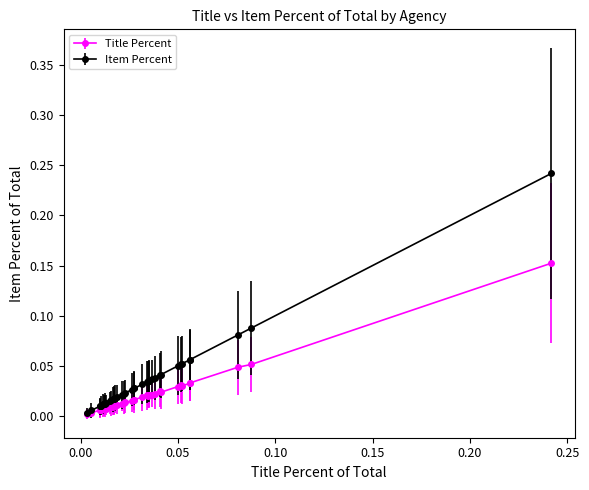

True or false: Title Percent has more than 0 interior local peaks.

True